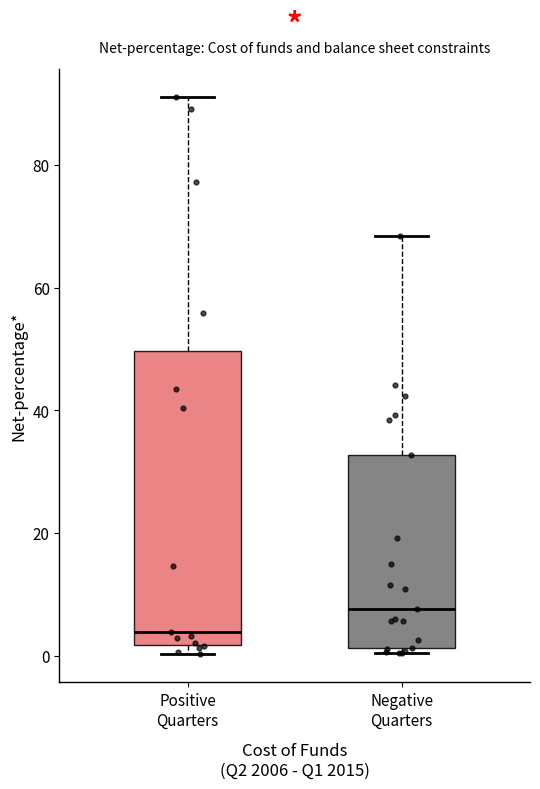

Which box has the lowest median line?

Positive Quarters